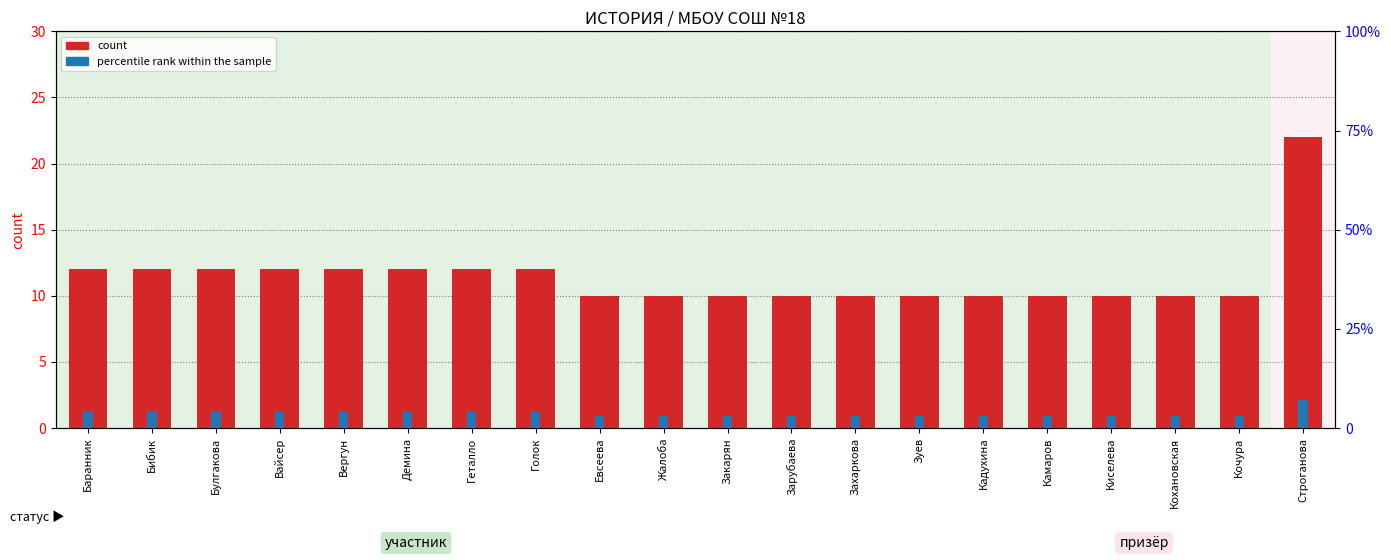

What is the label of the 2nd bar from the left?

Бибик